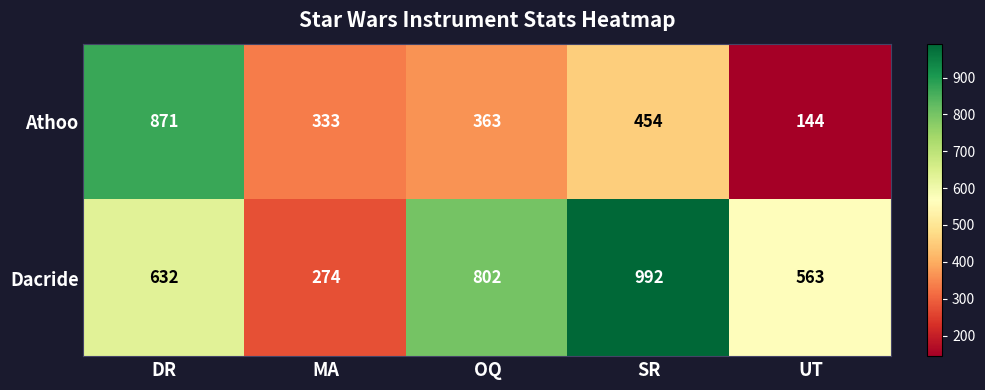

What is the total value across all series at OQ?

1165